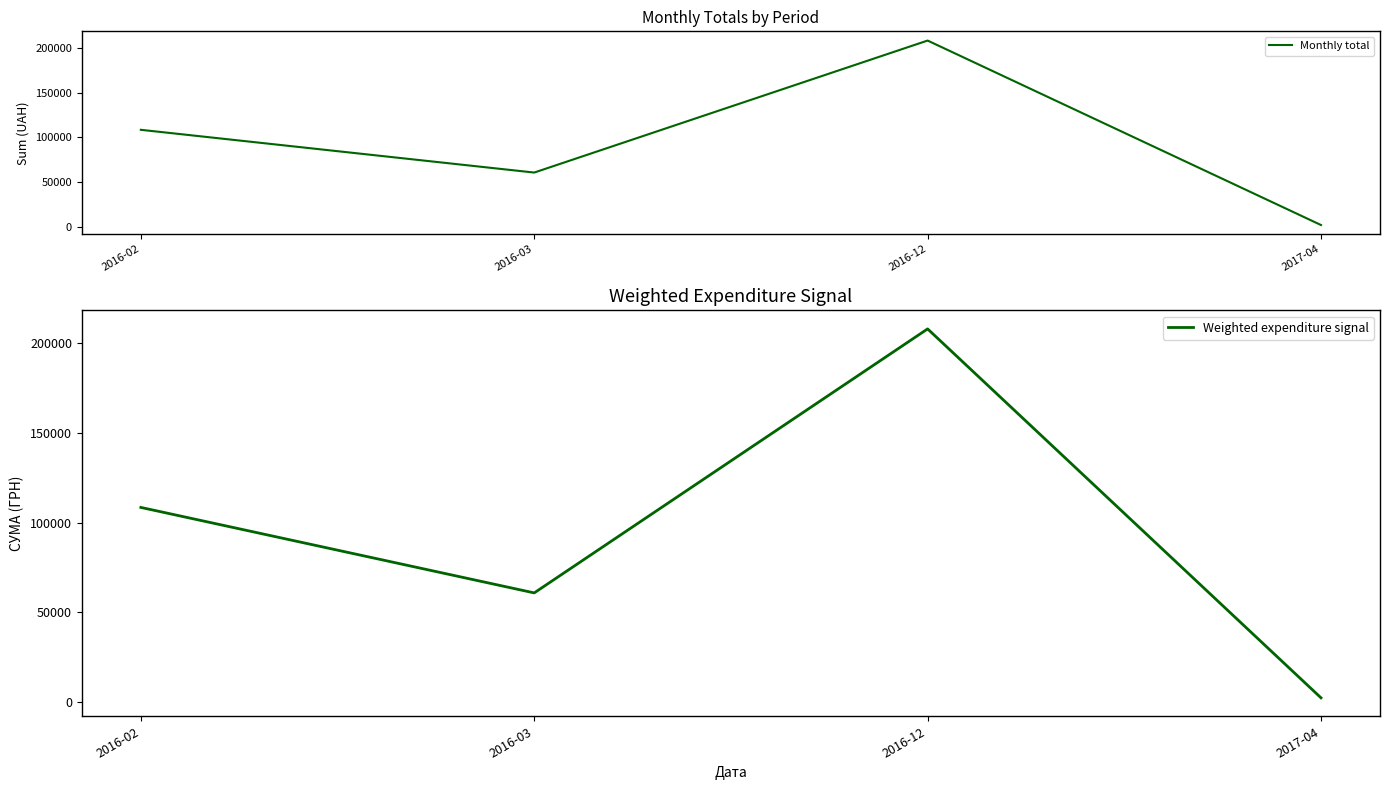

Reading left to right, transcribe all the data shown in this chart.

Monthly total: 2016-02=108461.1	2016-03=60877.0	2016-12=207838.0	2017-04=2462.4
Weighted expenditure signal: 2016-02=108461.1	2016-03=60877.0	2016-12=207838.0	2017-04=2462.4